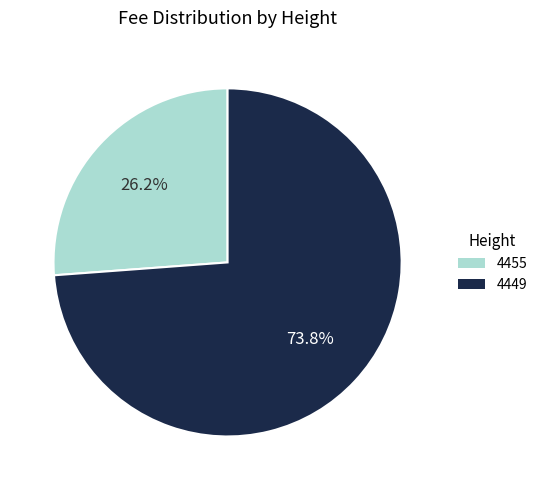

What percentage is NOT represented by 4449?

26.2%